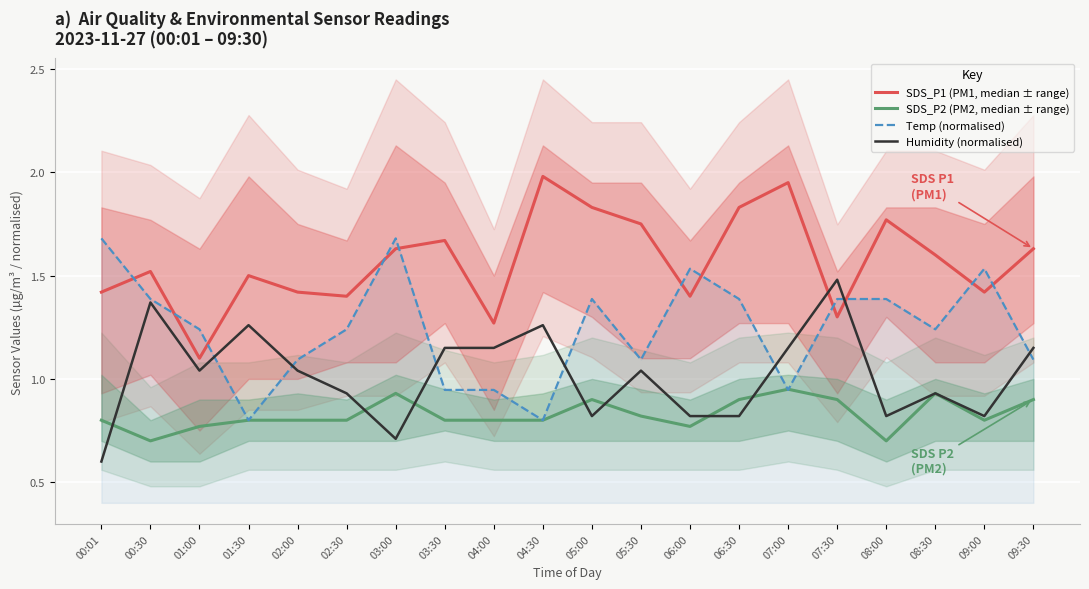

What is the sum of the Temp (normalised) values at 05:30 and 08:30?

2.3